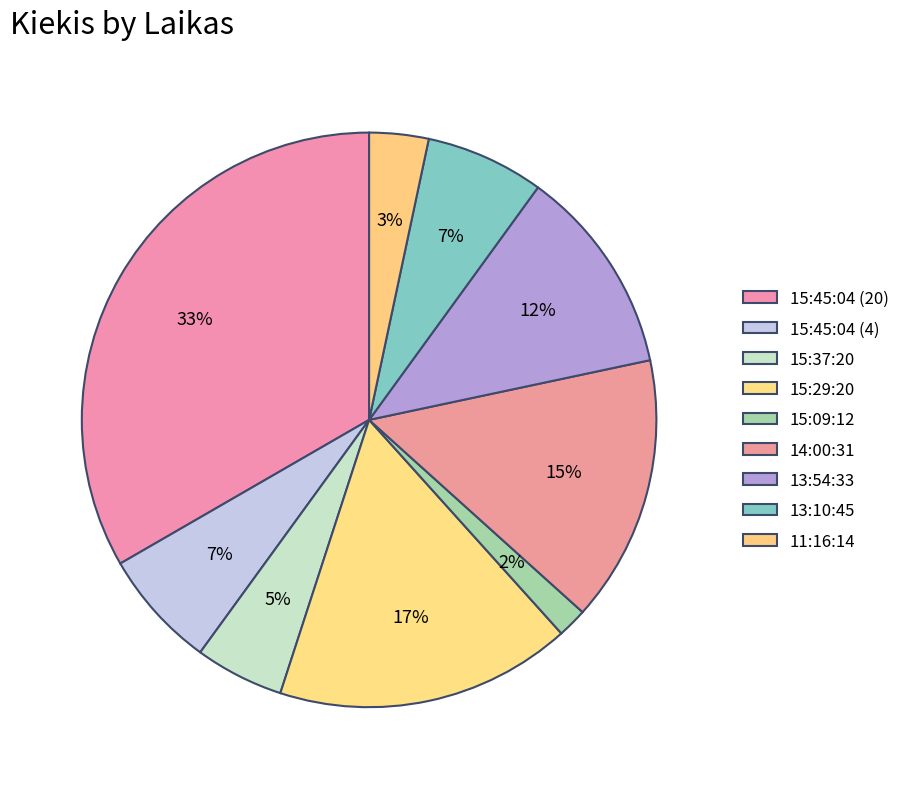

Which has a higher value, 14:00:31 or 13:10:45?

14:00:31